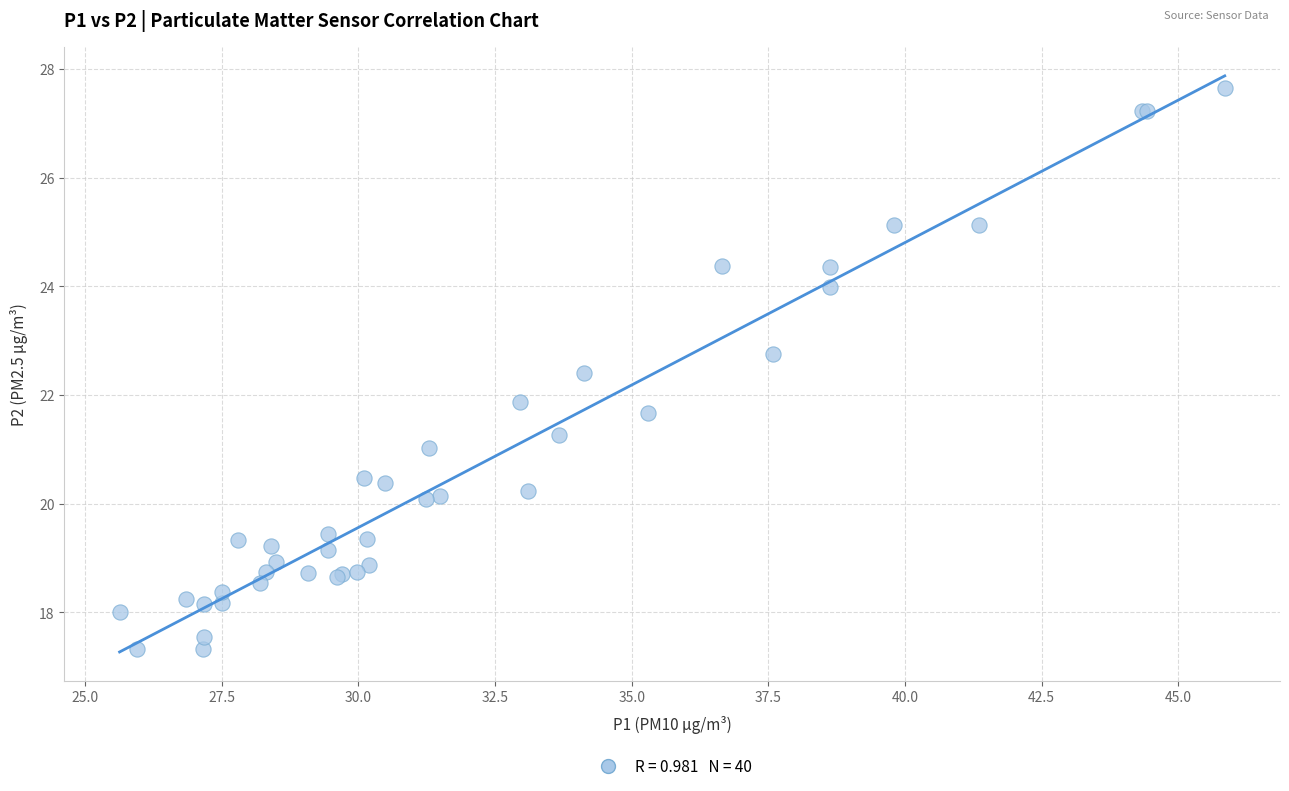

What Y value in the scatter plot is closest to 22?

21.9